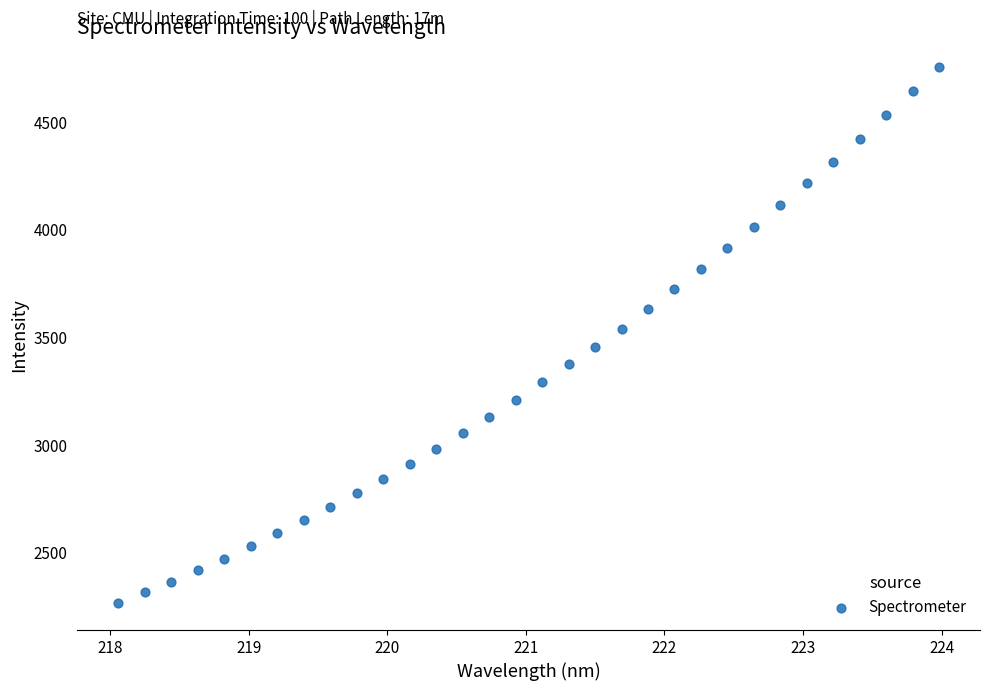

What is the range of Y values (max minus min)?

2495.0